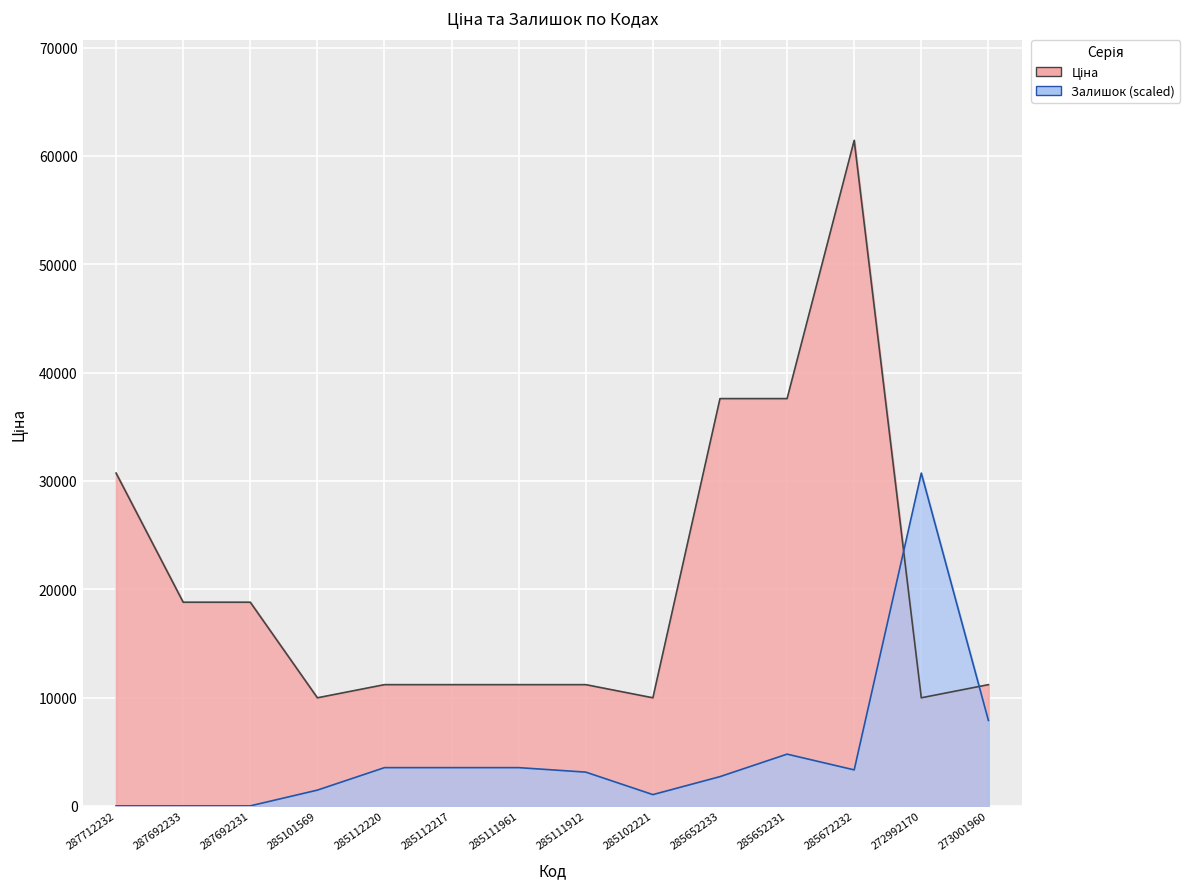

How many intersections are there between Ціна and Залишок?

2